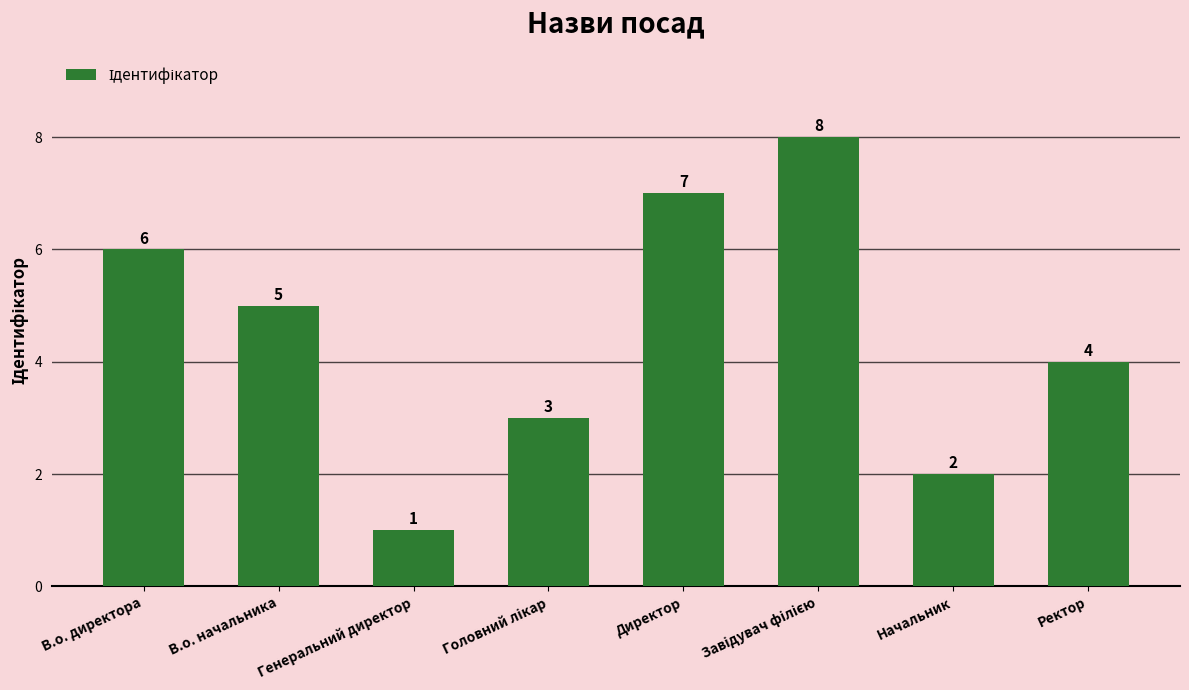

At which label is the value closest to 4?

Ректор